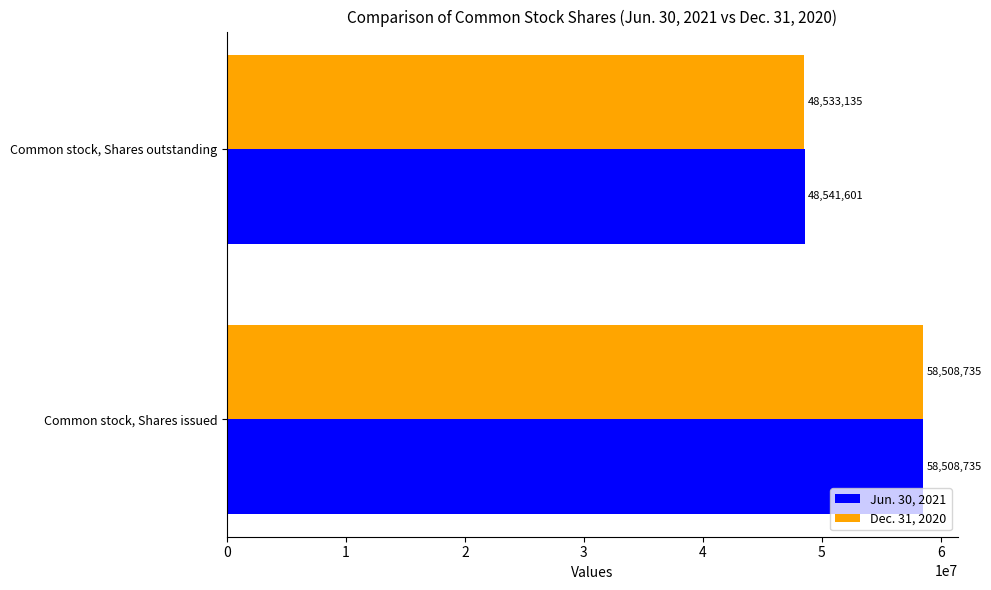

What are all the series names shown in the legend?

Jun. 30, 2021, Dec. 31, 2020